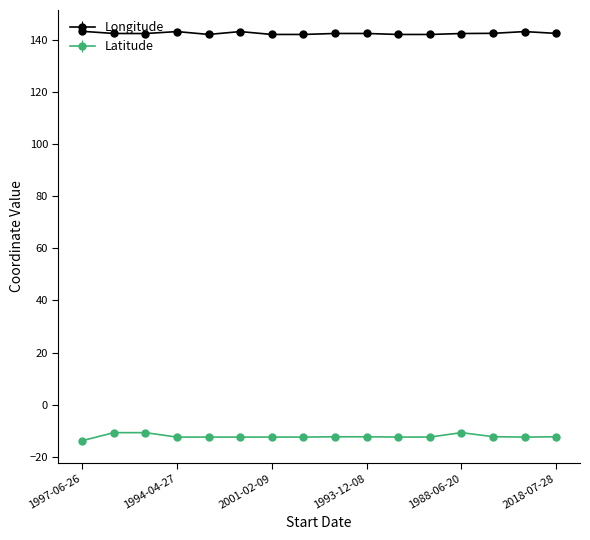

True or false: Longitude has more than 1 interior local peaks.

True